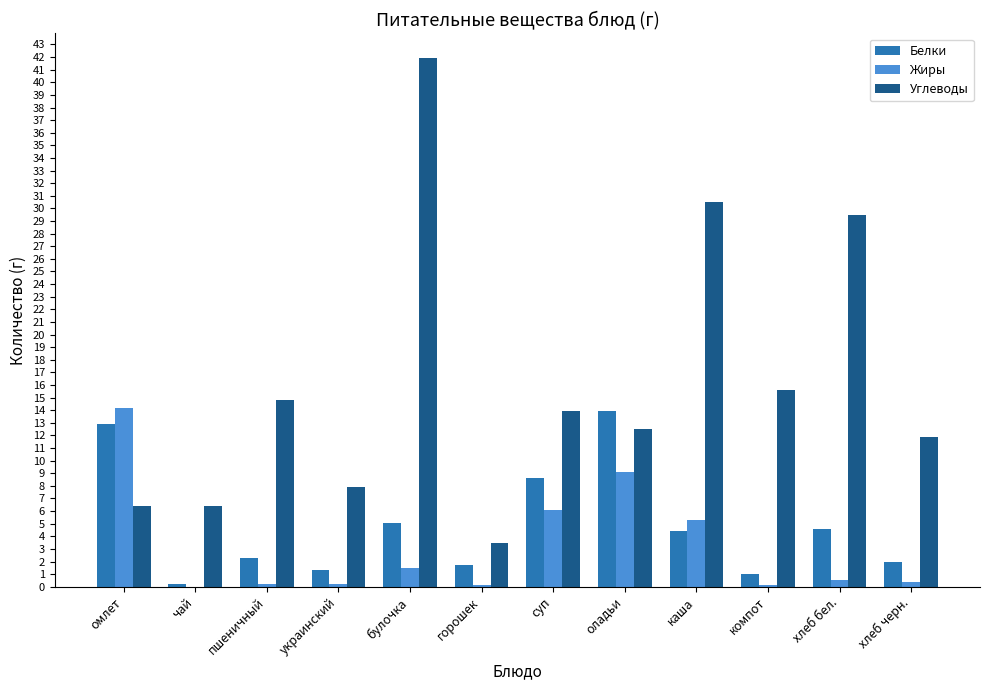

Which category has the highest value in the Углеводы series?

булочка